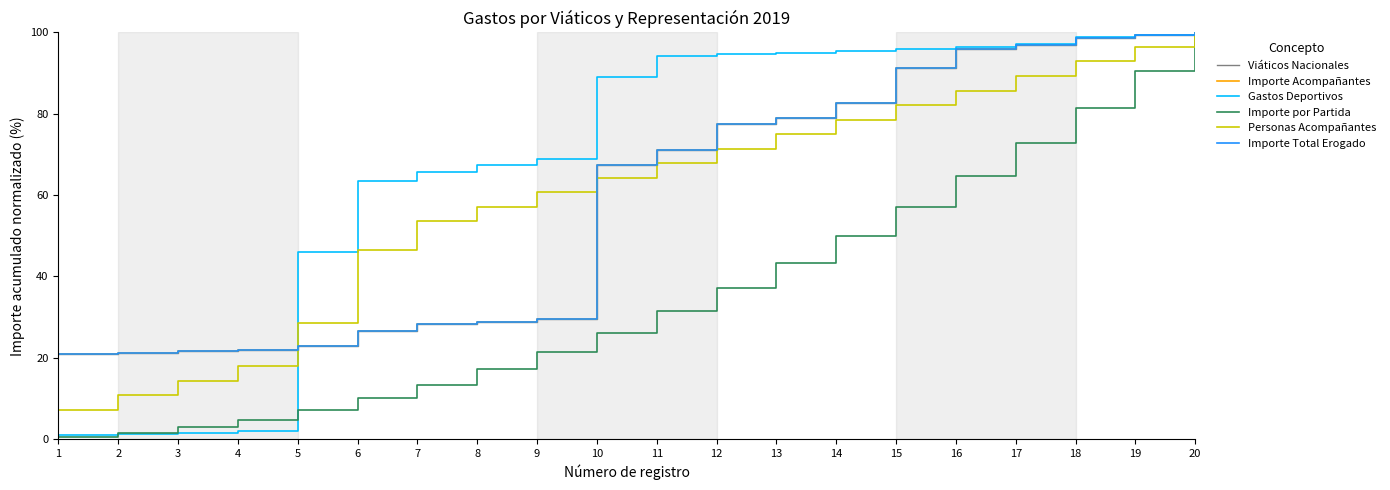

Reading right to left, what are all the values shown in this chart?

Viáticos Nacionales: 20=100.0	19=99.4	18=98.7	17=96.8	16=96.0	15=91.2	14=82.6	13=79.0	12=77.4	11=71.2	10=67.3	9=29.6	8=28.9	7=28.2	6=26.6	5=22.8	4=21.8	3=21.7	2=21.1	1=20.9
Importe Acompañantes: 20=100.0	19=99.4	18=98.7	17=96.8	16=96.0	15=91.2	14=82.6	13=79.0	12=77.4	11=71.2	10=67.3	9=29.6	8=28.9	7=28.2	6=26.6	5=22.8	4=21.8	3=21.7	2=21.1	1=20.9
Gastos Deportivos: 20=100.0	19=99.4	18=98.8	17=97.2	16=96.5	15=95.9	14=95.4	13=95.0	12=94.7	11=94.3	10=89.0	9=68.9	8=67.3	7=65.8	6=63.4	5=46.0	4=2.0	3=1.6	2=1.2	1=1.0
Importe por Partida: 20=100.0	19=90.5	18=81.4	17=72.9	16=64.8	15=57.1	14=50.0	13=43.3	12=37.1	11=31.4	10=26.2	9=21.4	8=17.1	7=13.3	6=10.0	5=7.1	4=4.8	3=2.9	2=1.4	1=0.5
Personas Acompañantes: 20=100.0	19=96.4	18=92.9	17=89.3	16=85.7	15=82.1	14=78.6	13=75.0	12=71.4	11=67.9	10=64.3	9=60.7	8=57.1	7=53.6	6=46.4	5=28.6	4=17.9	3=14.3	2=10.7	1=7.1
Importe Total Erogado: 20=100.0	19=99.4	18=98.7	17=96.8	16=96.0	15=91.2	14=82.6	13=79.0	12=77.4	11=71.2	10=67.3	9=29.6	8=28.9	7=28.2	6=26.6	5=22.8	4=21.8	3=21.7	2=21.1	1=20.9